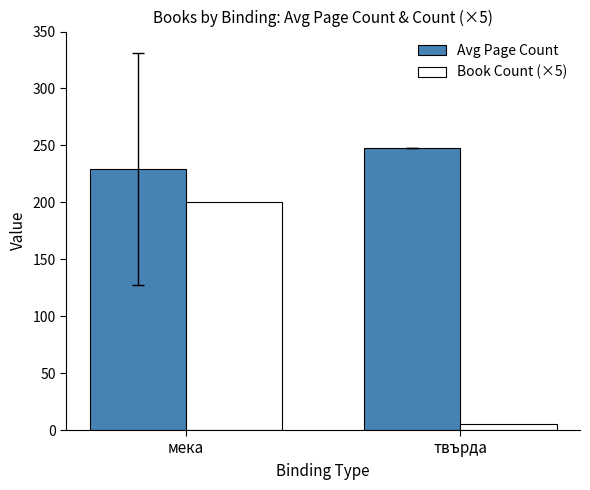

What is the sum of all Book Count (×5) values?

205.0